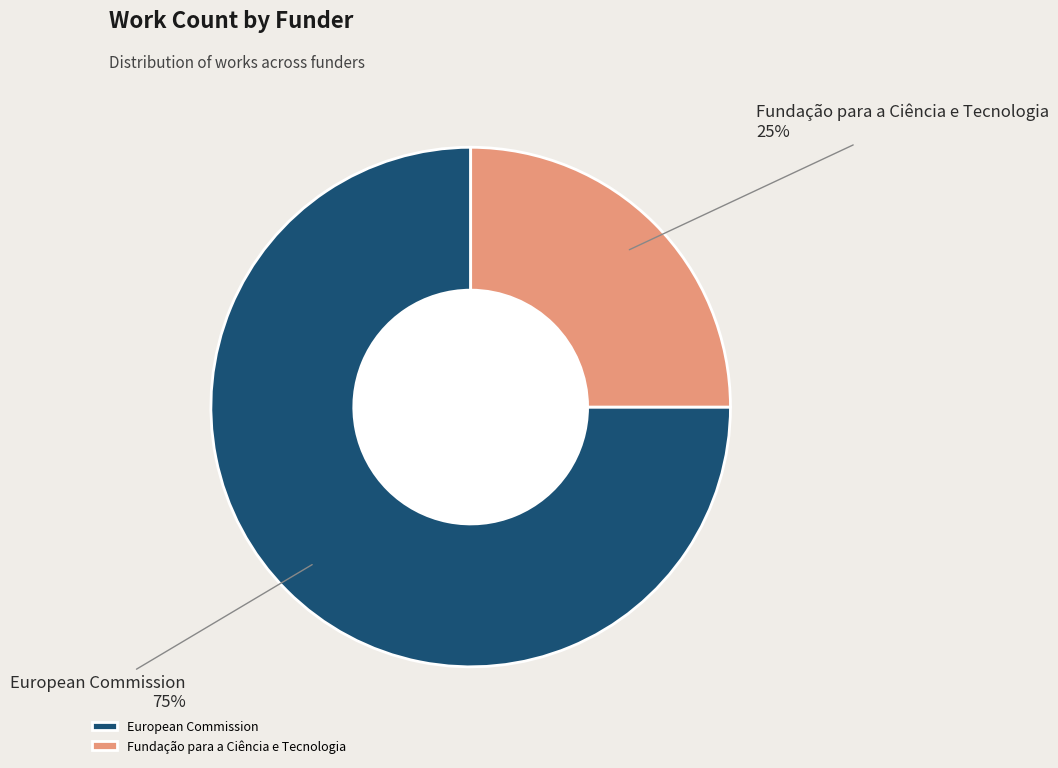

To the nearest percent, what is the difference between the Fundação para a Ciência e Tecnologia and European Commission slice percentages?

50%